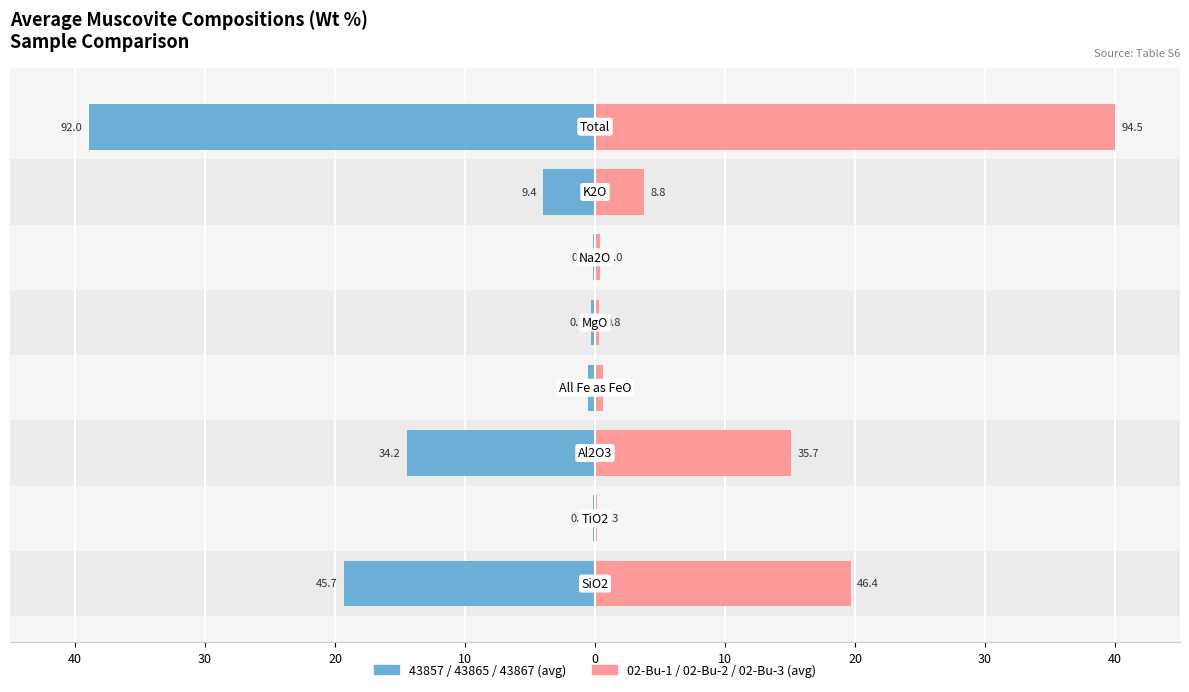

Are the bars grouped side by side (vs. stacked)?

Yes